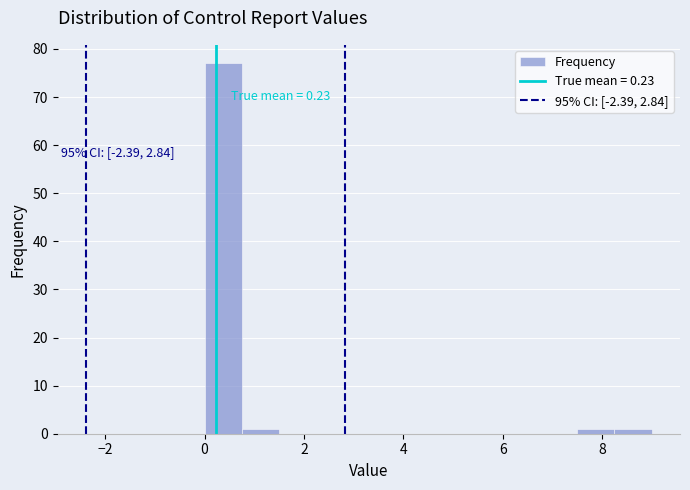

Read against the x-axis, roughly where is the centre of the tallest bar?

0.4